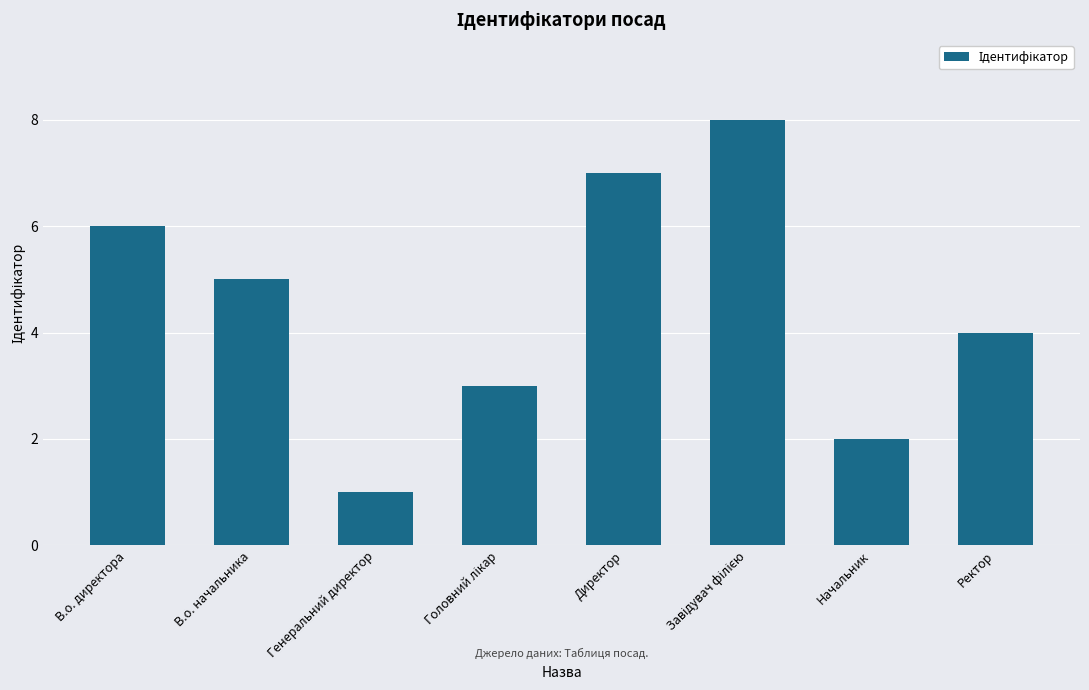

The value at В.о. директора is 6. True or false?

True